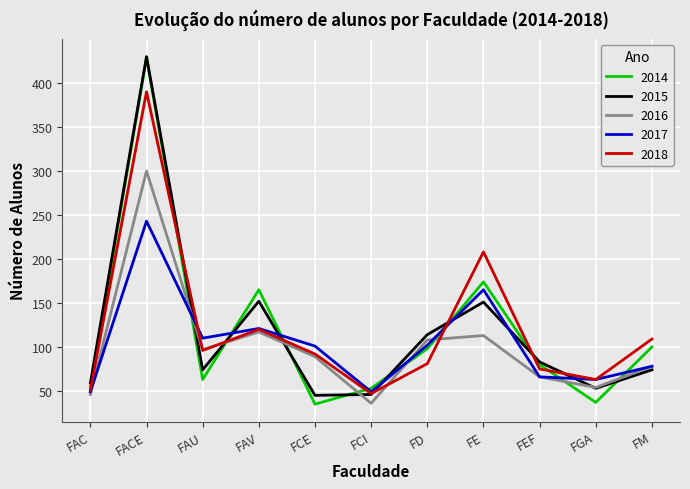

What is the minimum value for 2017?

49